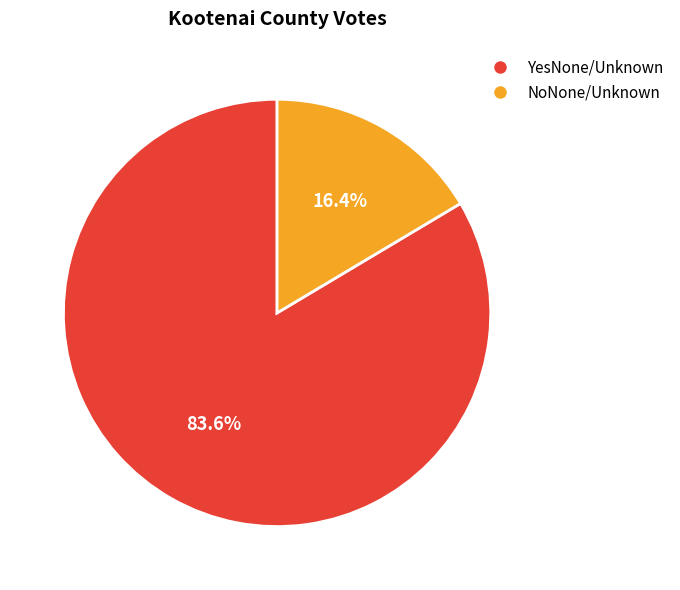

Which slice is the largest?

YesNone/Unknown